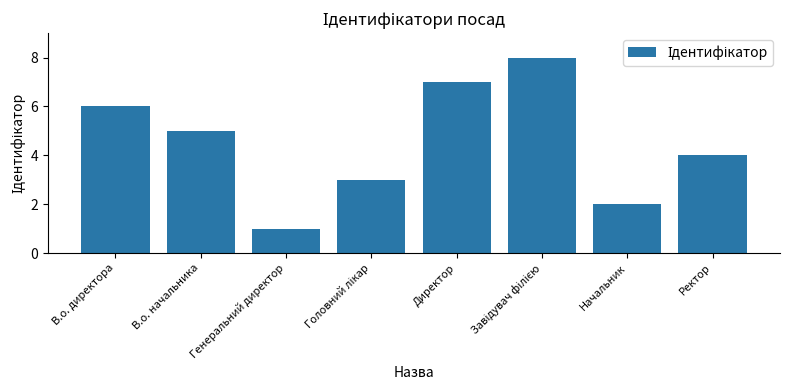

How many distinct data groups are displayed?

1